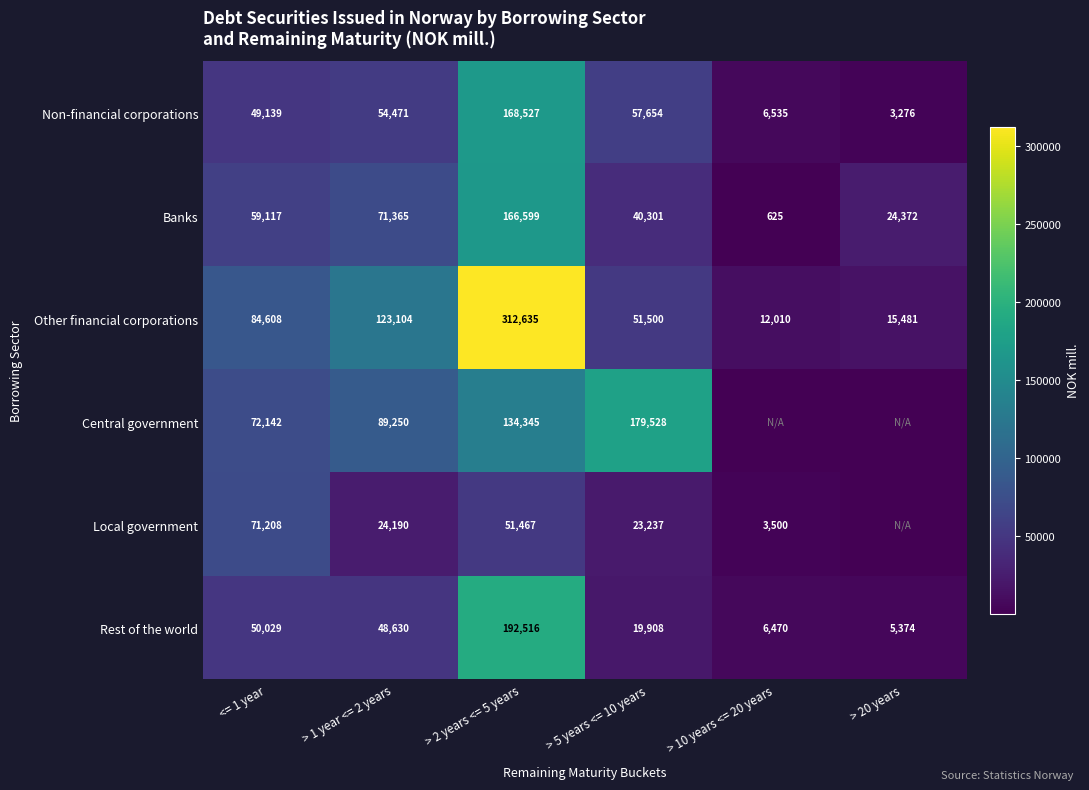

Is the value of Other financial corporations at <= 1 year greater than the value of Banks at > 20 years?

Yes